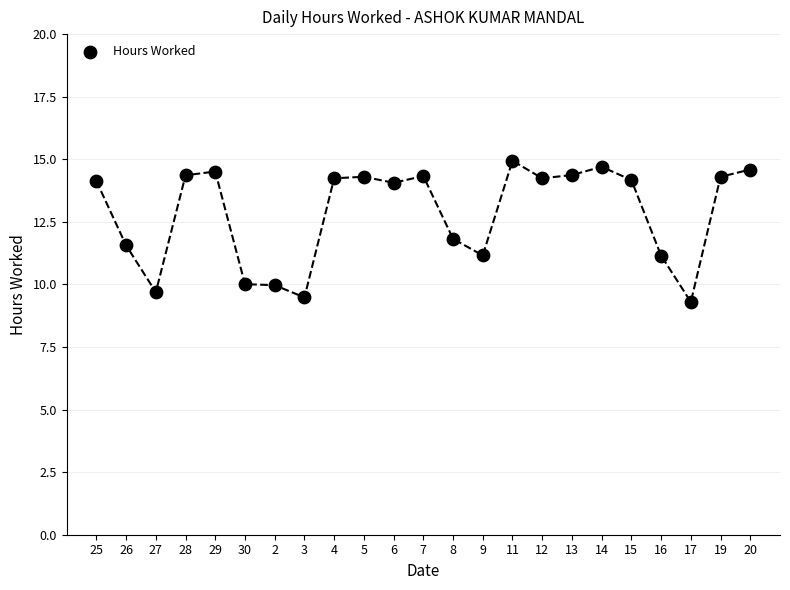

What is the range of Y values (max minus min)?

5.6